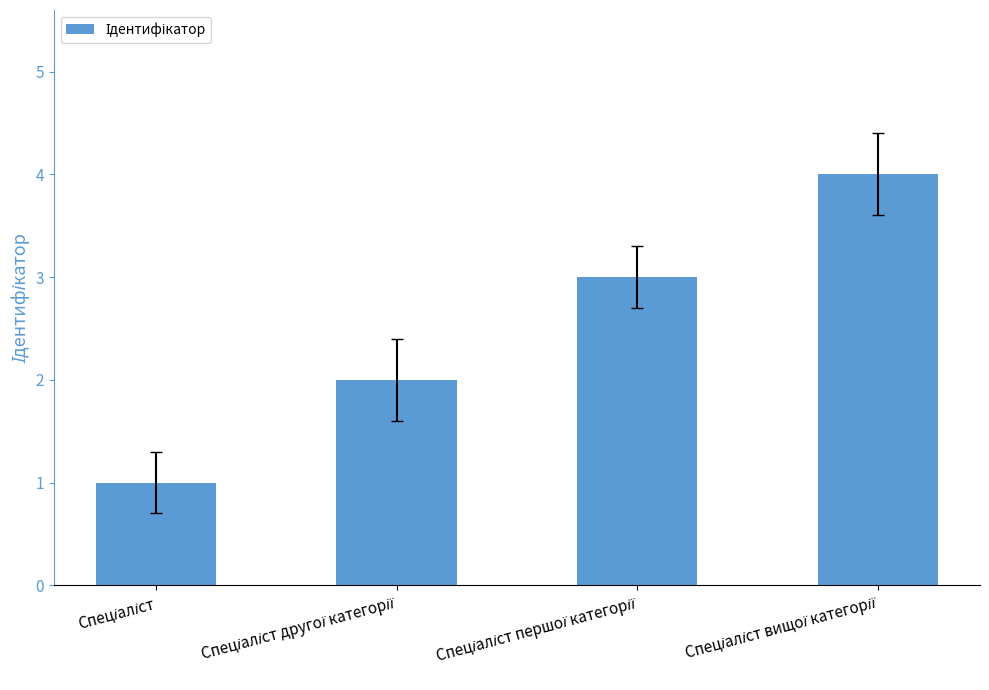

Count the number of data series in this chart.

1